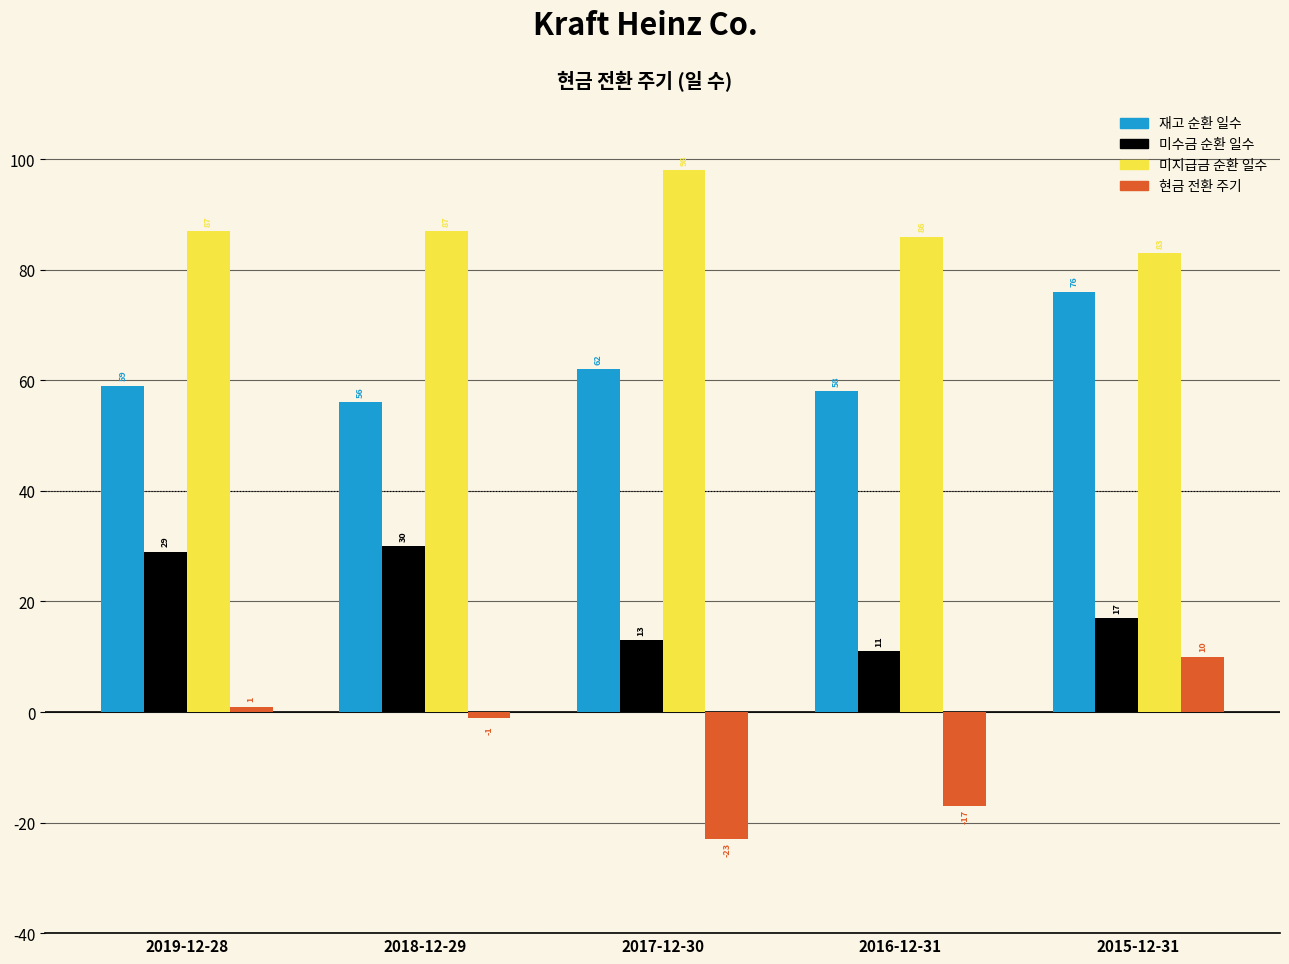

Reading right to left, transcribe all the data shown in this chart.

재고 순환 일수: 76	58	62	56	59
미수금 순환 일수: 17	11	13	30	29
미지급금 순환 일수: 83	86	98	87	87
현금 전환 주기: 10	-17	-23	-1	1